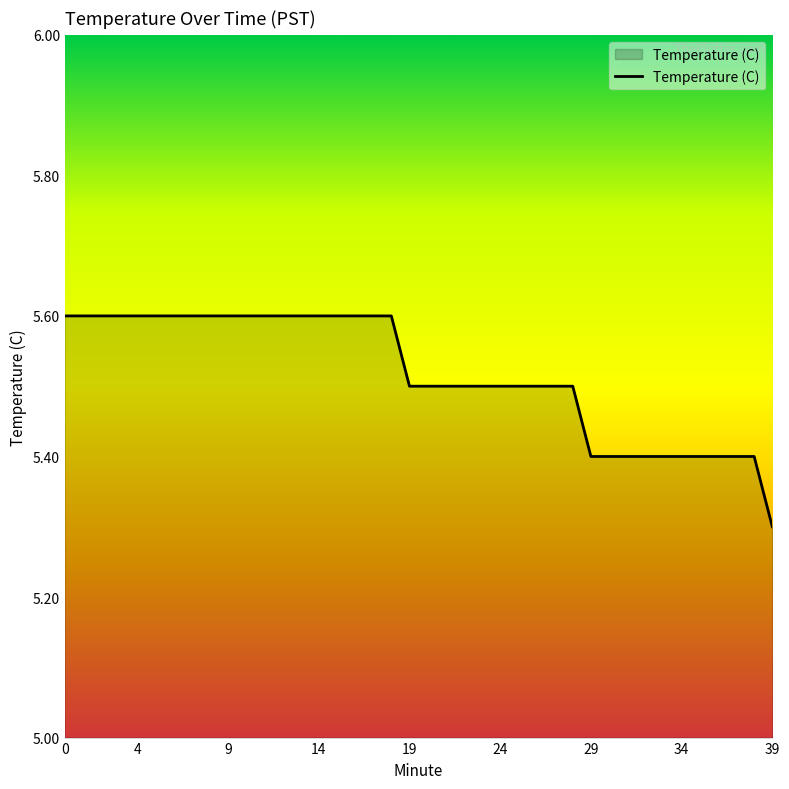

What is the difference between the maximum and minimum values?

0.3